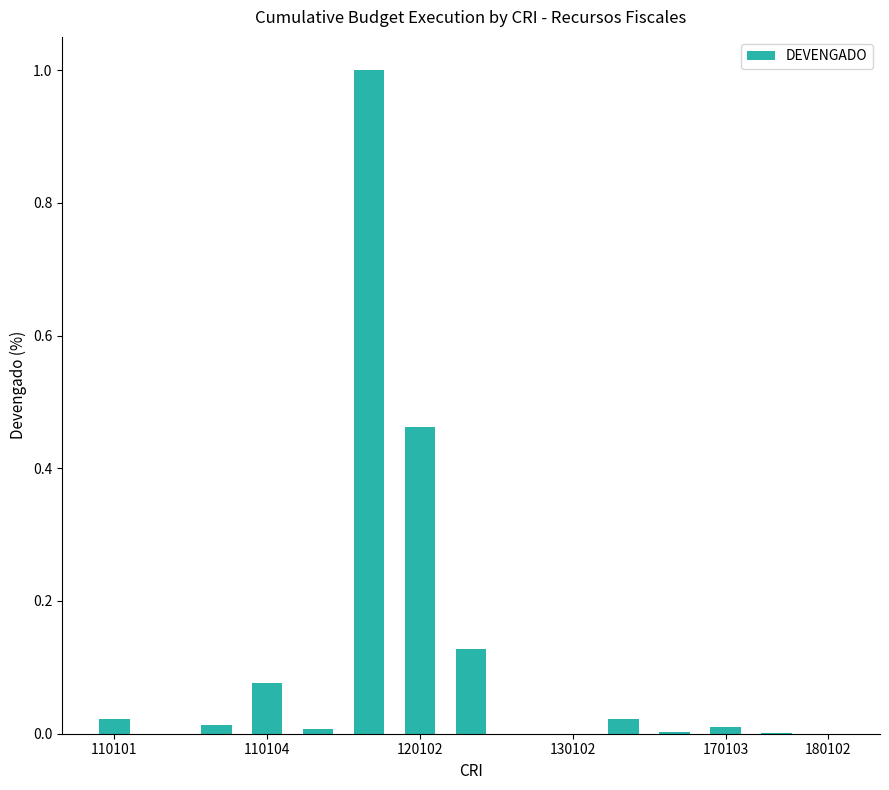

What is the greatest value displayed?

1.0